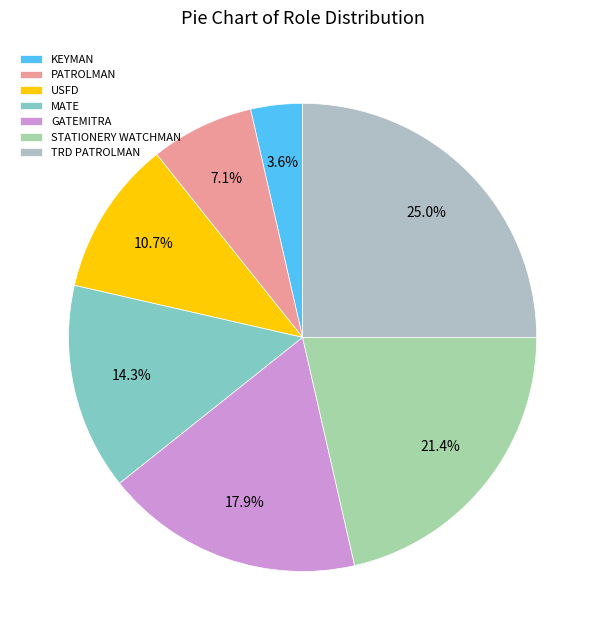

Which has a higher value, KEYMAN or PATROLMAN?

PATROLMAN